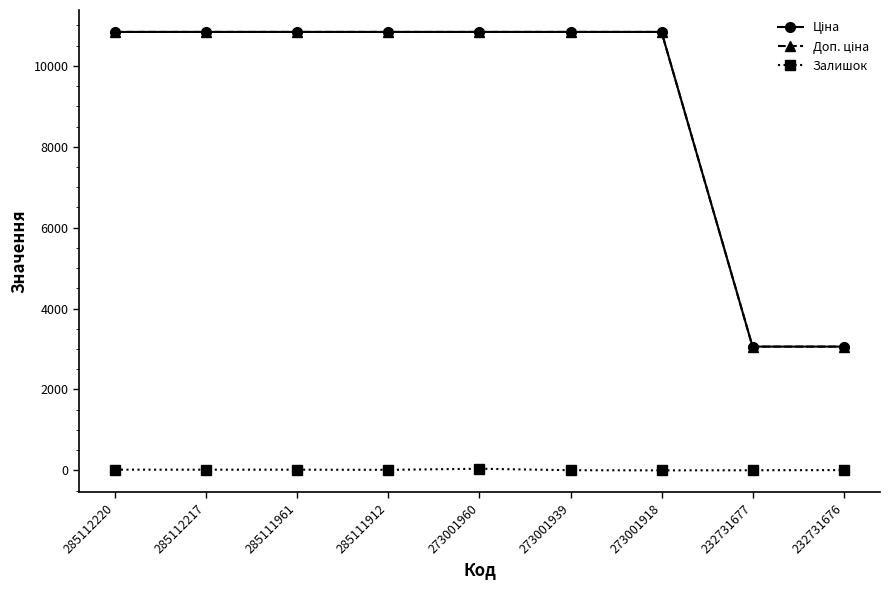

What is the greatest value displayed?

10840.1